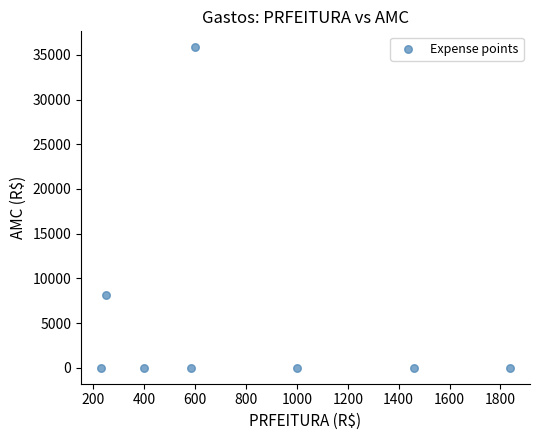

What Y value in the scatter plot is closest to 17921?

8155.8